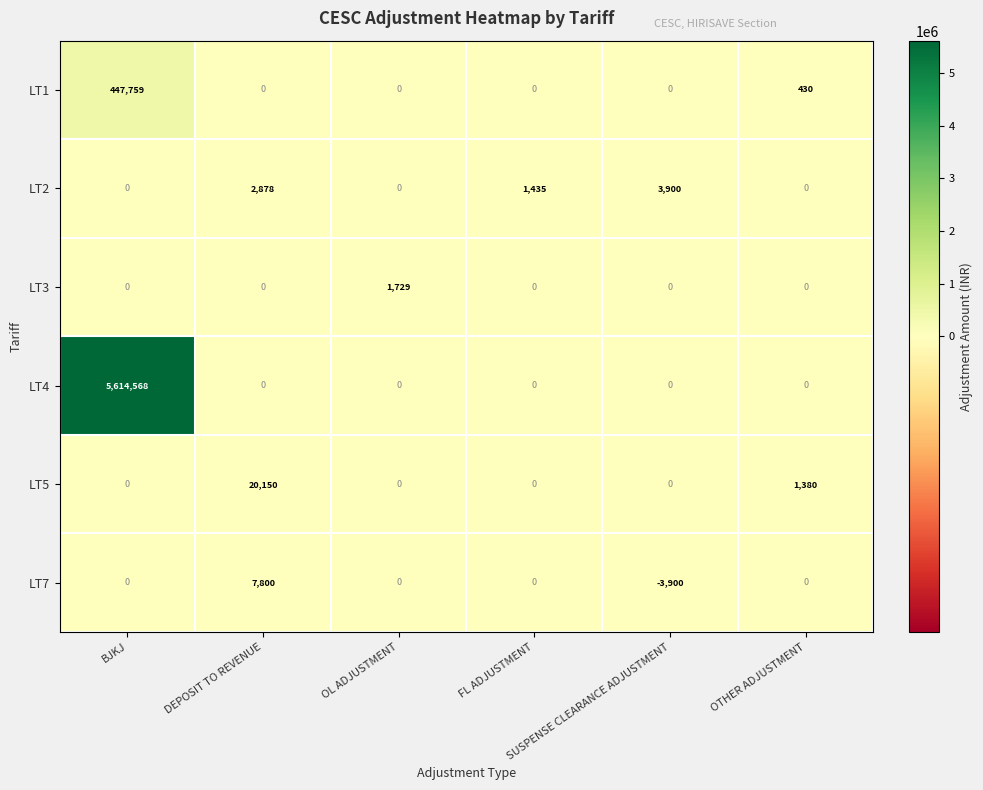

What is the smallest value displayed?

-3900